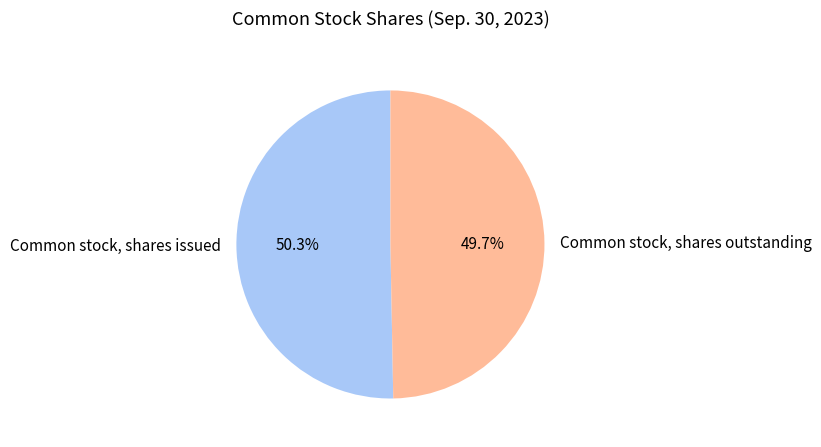

What is the total percentage of Common stock, shares issued and Common stock, shares outstanding?

100.0%